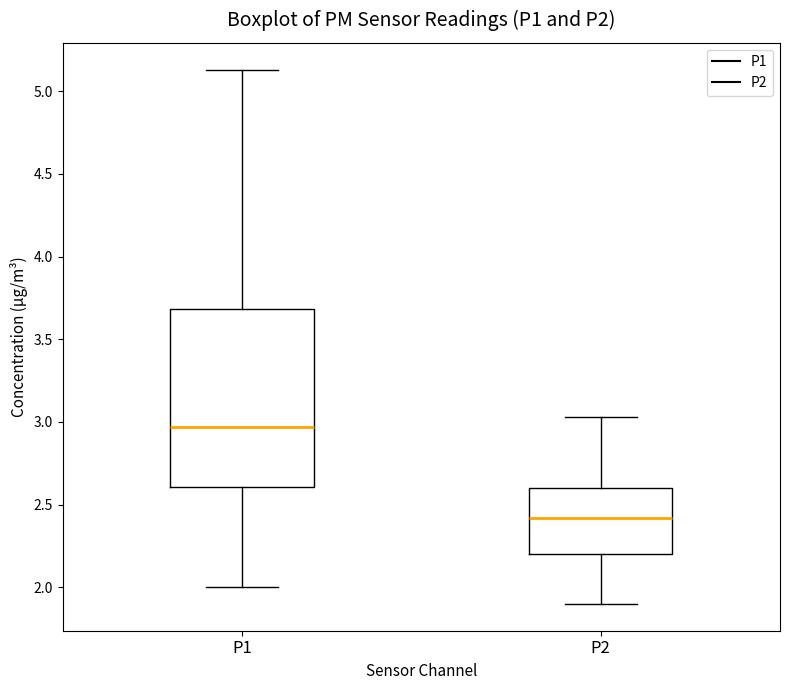

Reading left to right, transcribe this box plot: for each box, give where its median line is, the range the box spans, and where its two whiskers end, as read against the y-axis. The values are not printed on the chart, so give them approximately, as read against the axis.

P1: median 2.95, box 2.60 to 3.70, whiskers 2.00 to 5.15
P2: median 2.40, box 2.20 to 2.60, whiskers 1.90 to 3.05